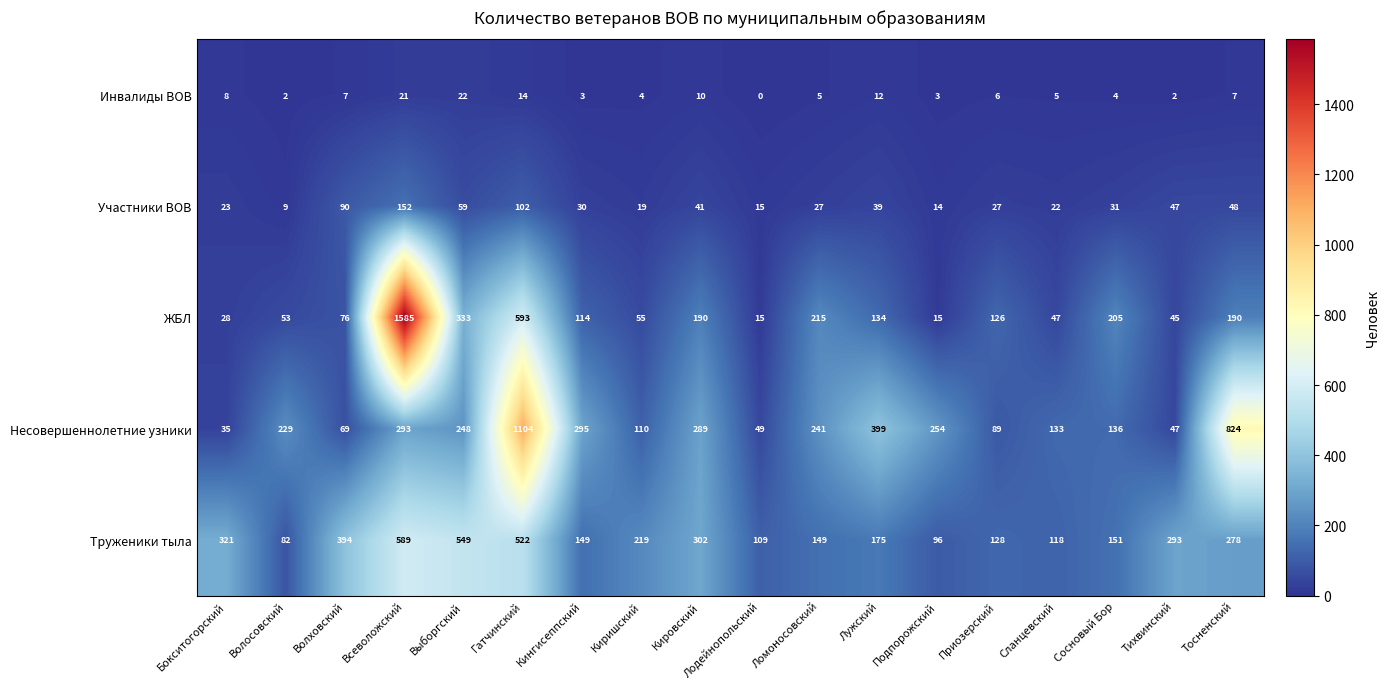

What is the difference between the highest and lowest values at Приозерский?

122